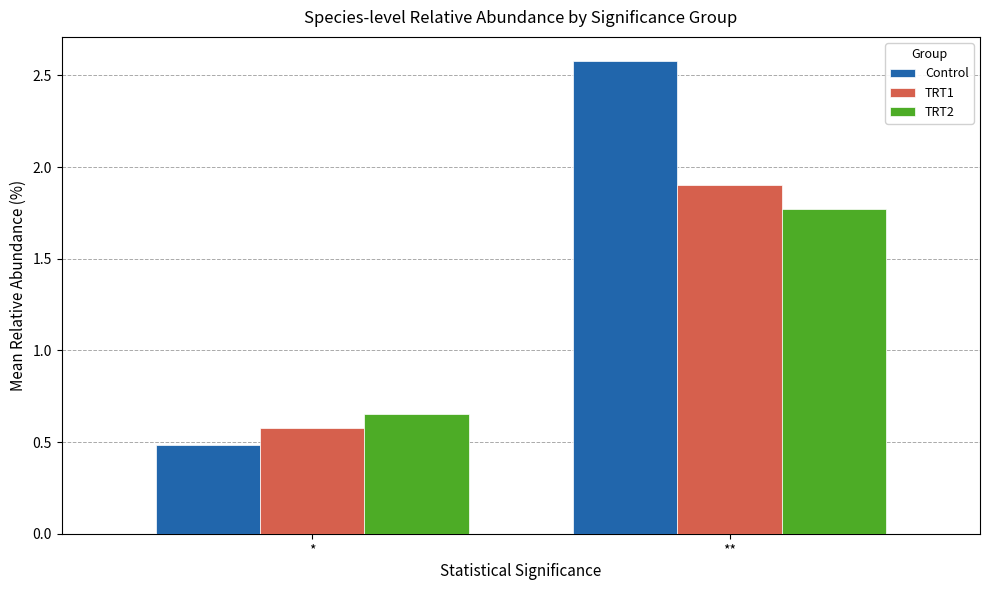

Which category has the highest value in the TRT2 series?

**